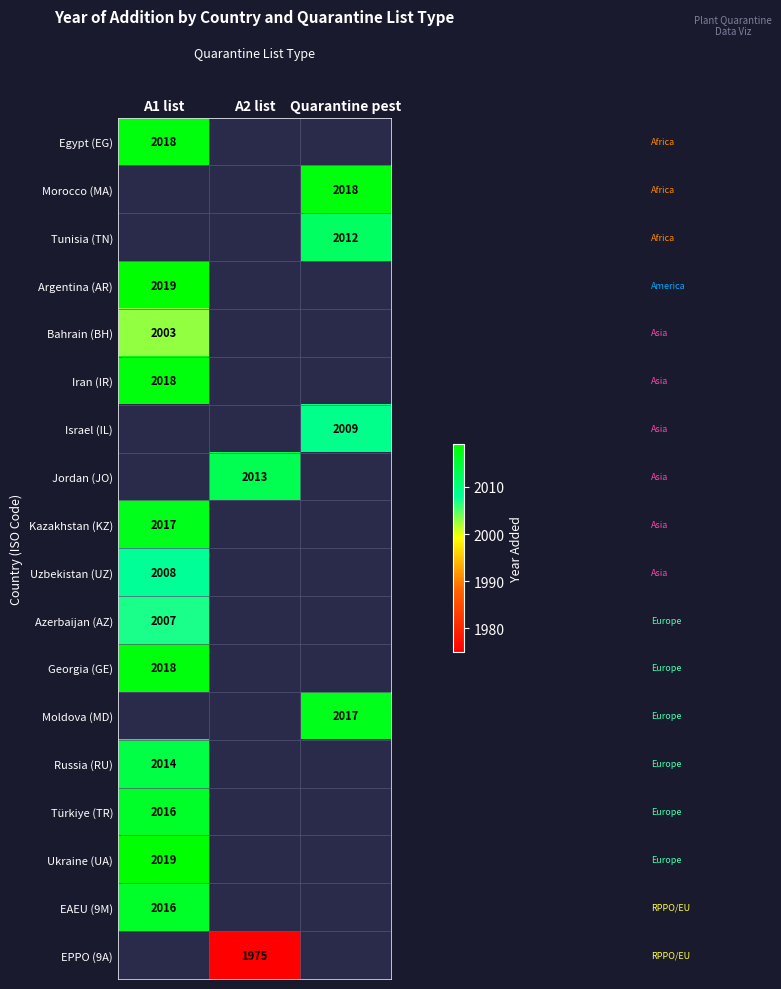

True or false: Azerbaijan (AZ) has a value of 2007 at A1 list.

True